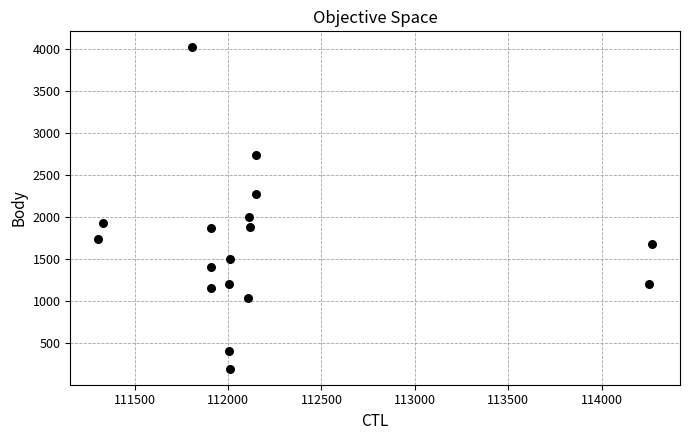

What is the range of X values (max minus min)?

2969